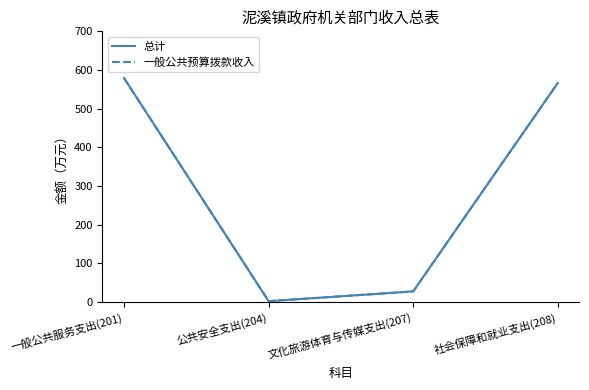

How many data points in 一般公共预算拨款收入 are above 566?

2